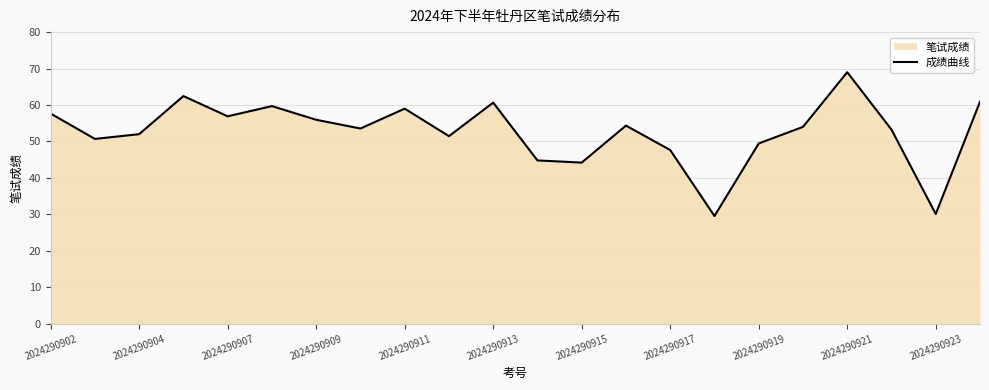

What is the value of the 12th point from the left?

44.8